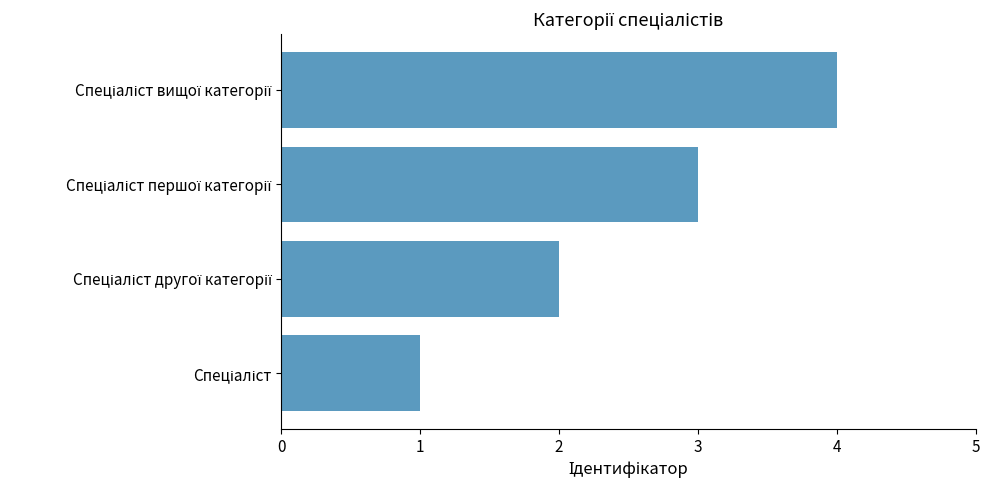

What is the maximum value shown in the chart?

4